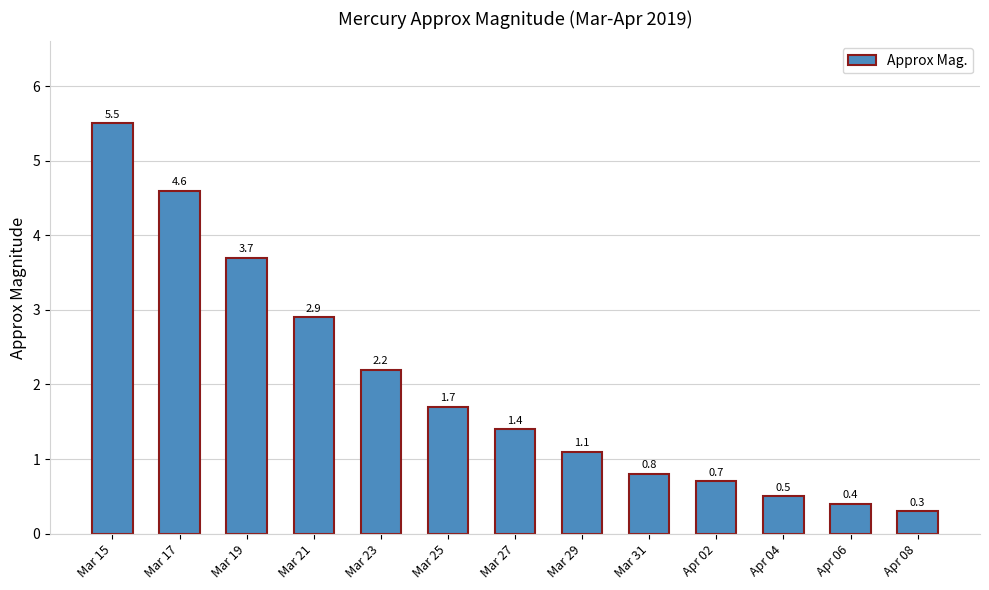

Rank the categories by value from highest to lowest.

Mar 15, Mar 17, Mar 19, Mar 21, Mar 23, Mar 25, Mar 27, Mar 29, Mar 31, Apr 02, Apr 04, Apr 06, Apr 08